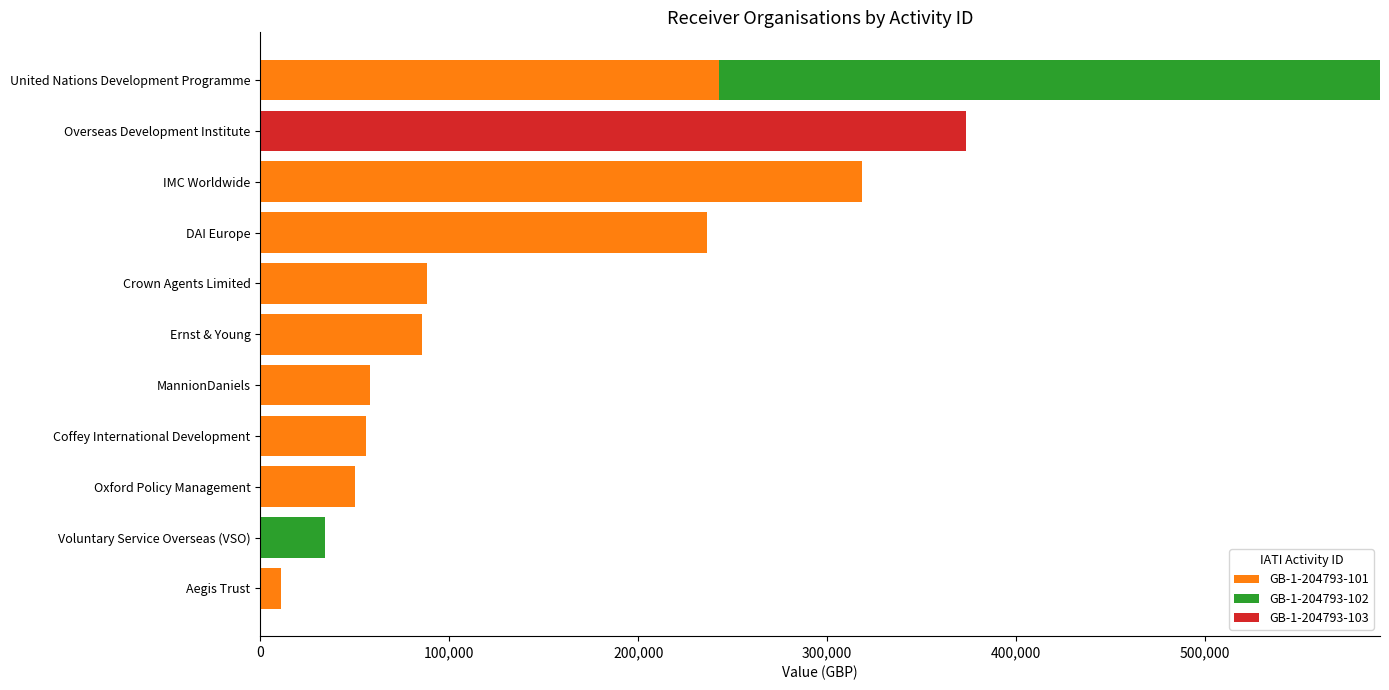

What is the total value across all series at United Nations Development Programme?

592500